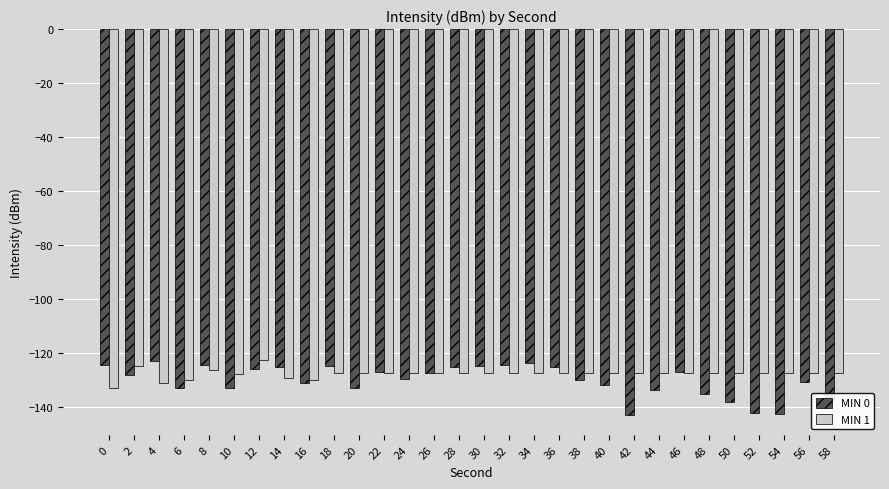

Rank the series by their average value, from lowest to highest.

MIN 0, MIN 1